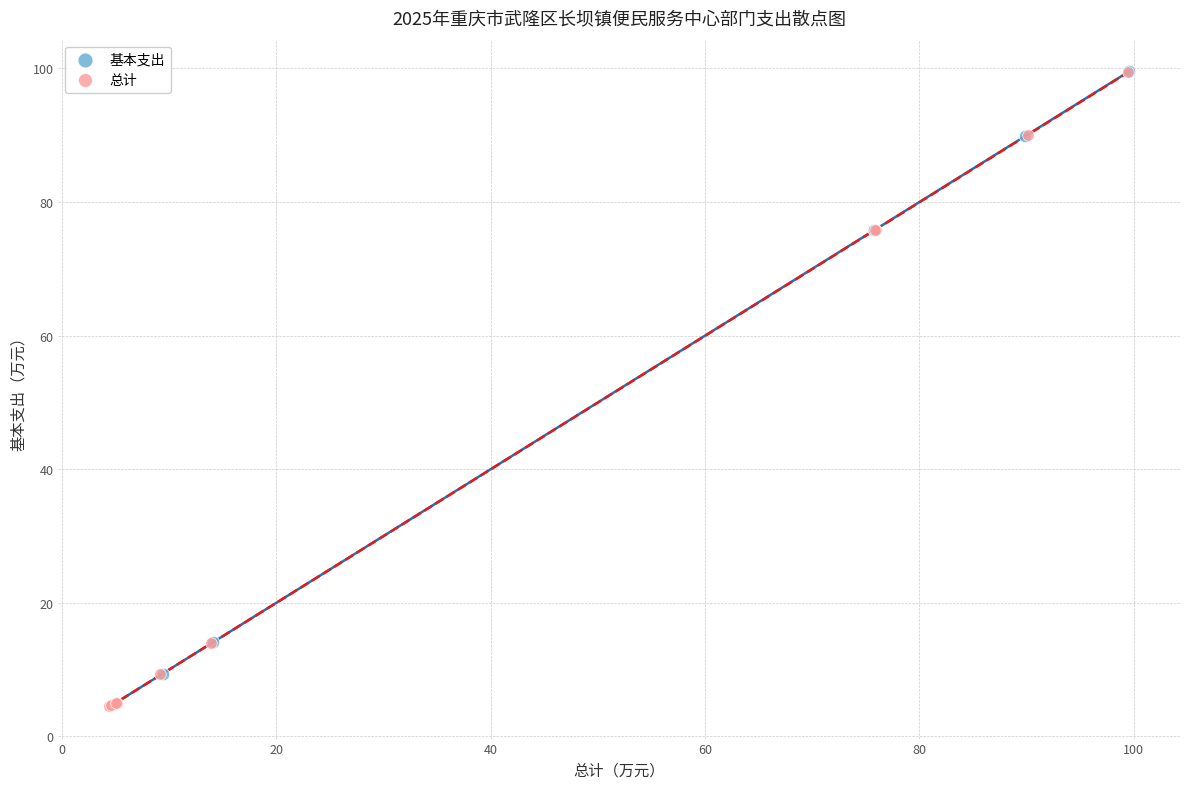

What are all the series names shown in the legend?

基本支出, 总计